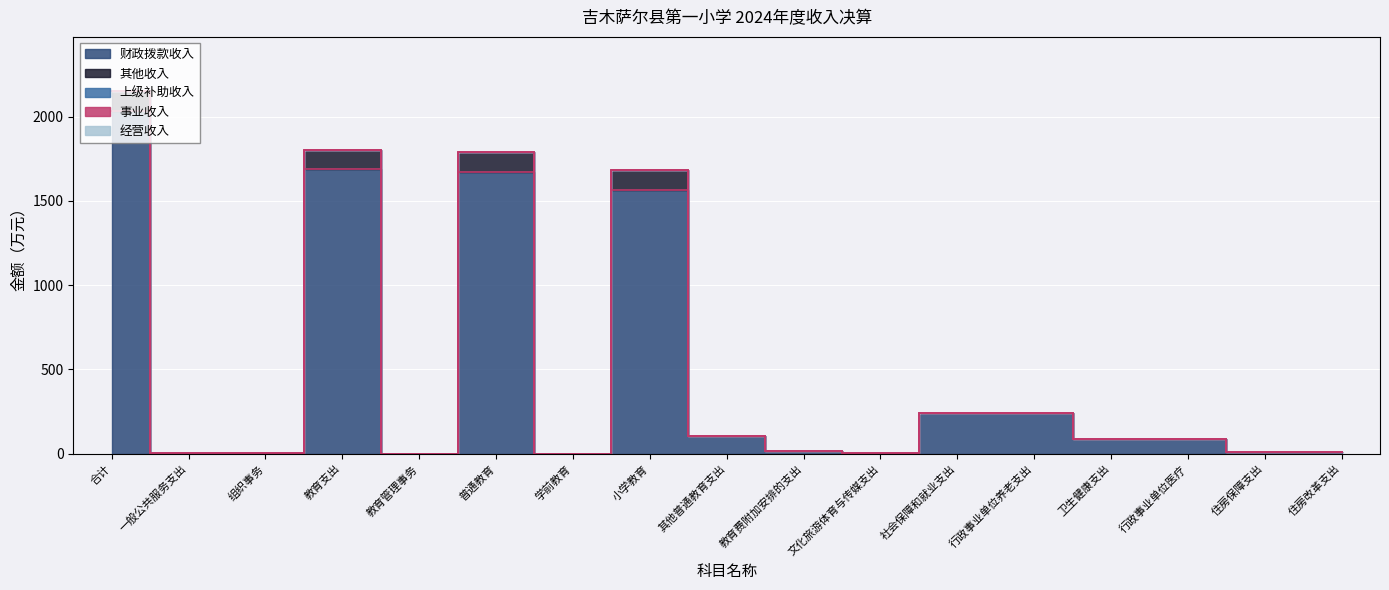

True or false: 事业收入 has more than 2 interior local peaks.

False